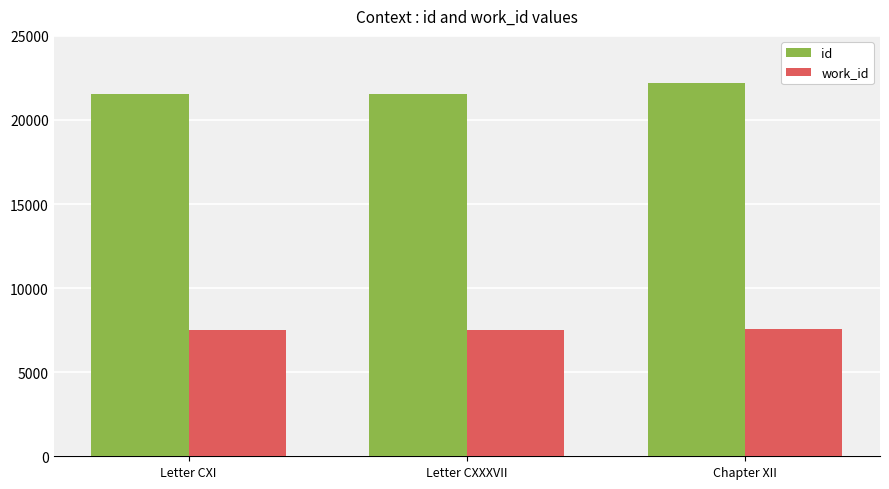

What are all the series names shown in the legend?

id, work_id